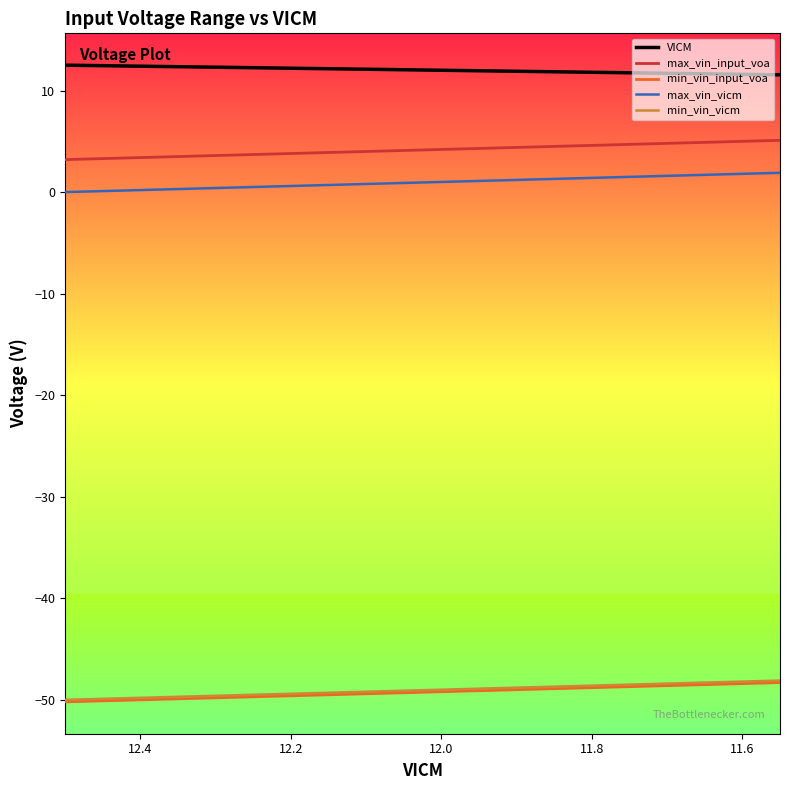

True or false: min_vin_vicm and VICM cross at least once.

False